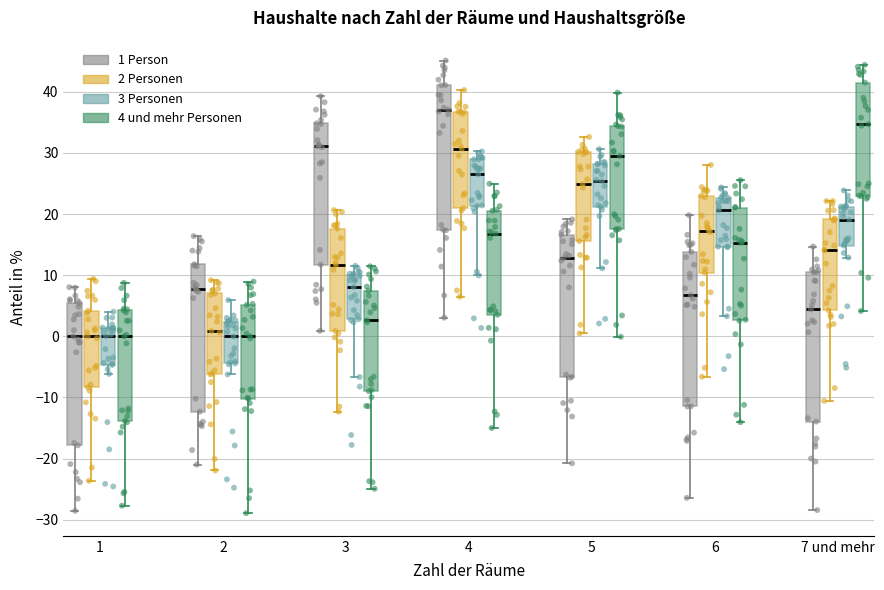

Where is the upper edge of the box for 7 und mehr (1 Person) on the y-axis? The values are not printed on the chart, so give them approximately, as read against the axis.

10